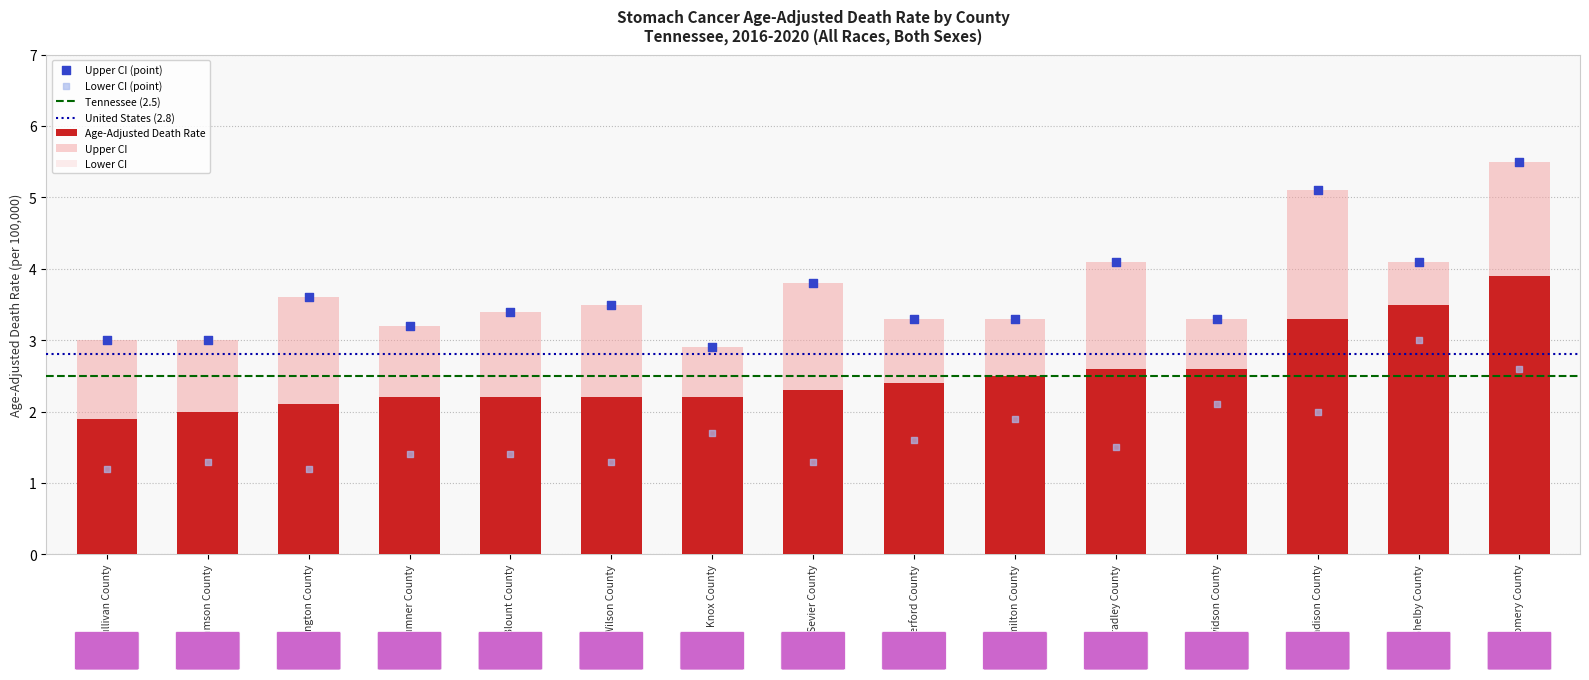

At how many categories does at least one series exceed 3?

12